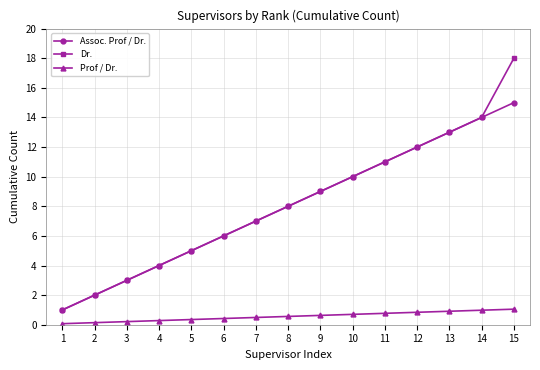

True or false: Prof / Dr. and Dr. intersect in this chart.

False